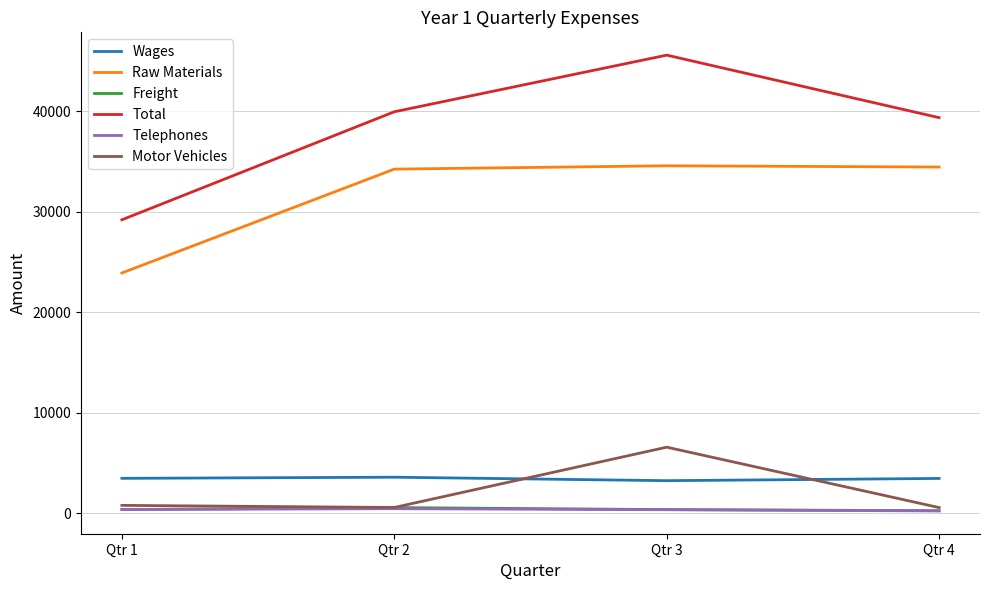

Which category has the highest value across all series?

Qtr 3